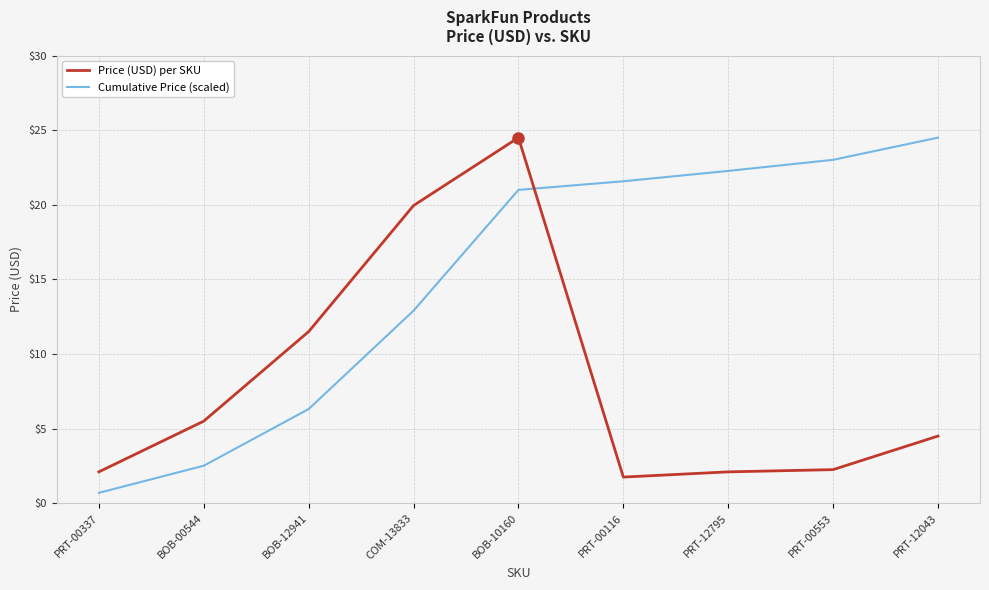

What is the average value of the Cumulative Price (scaled) series?

15.0